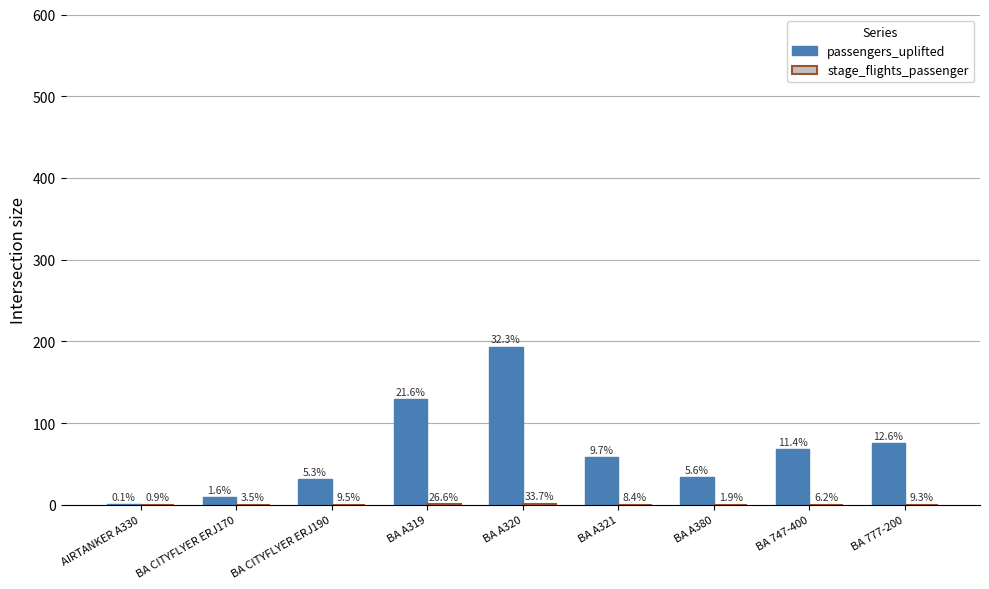

Between AIRTANKER A330 and BA A320, which series saw the biggest shift?

passengers_uplifted